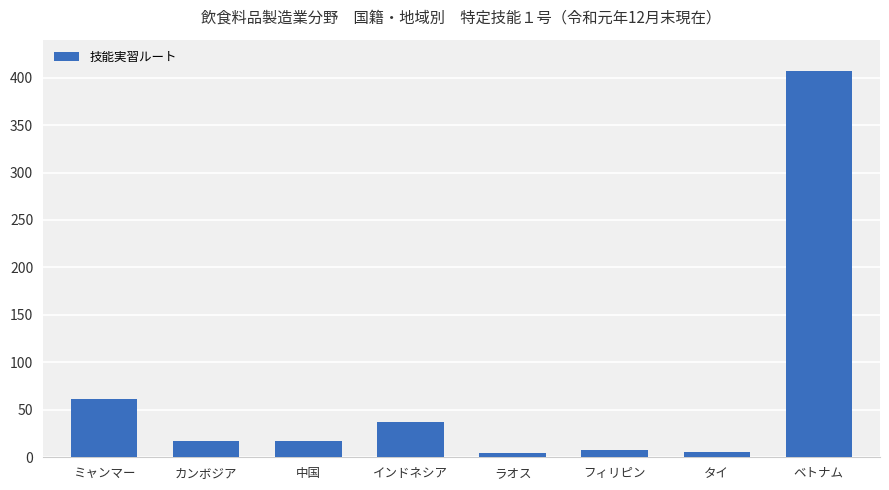

What is the difference between the maximum and minimum values?

403